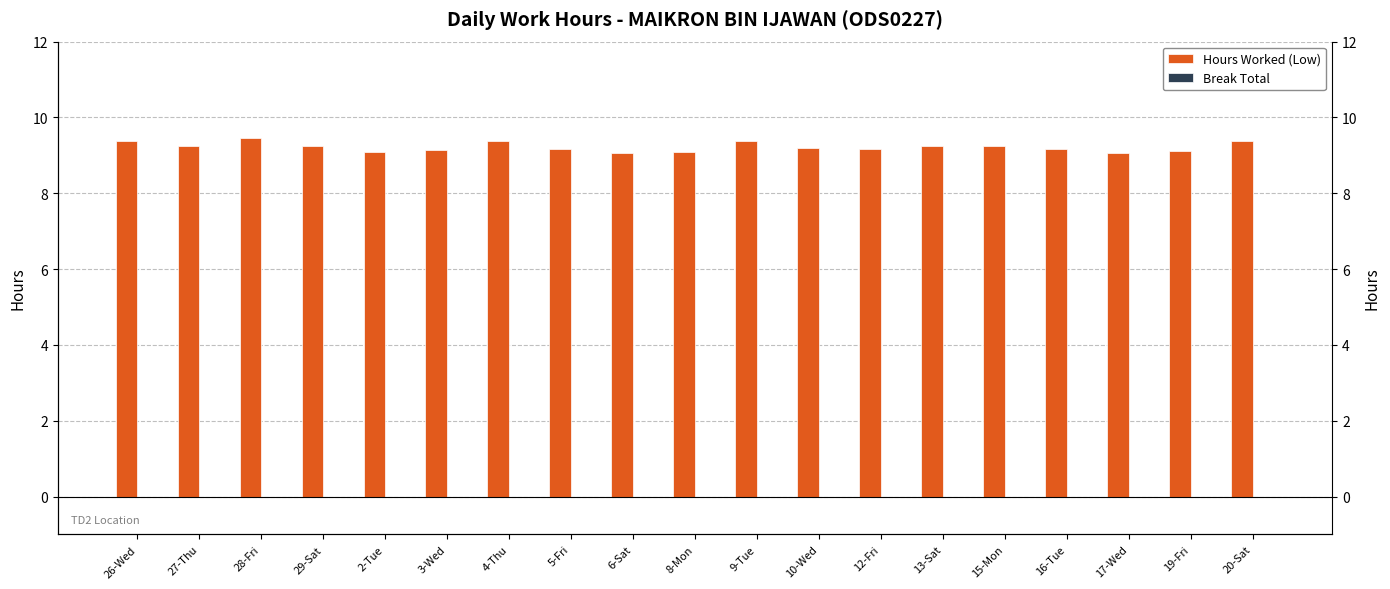

Is the value of Break Total at 2-Tue greater than the value of Hours Worked (Low) at 29-Sat?

No